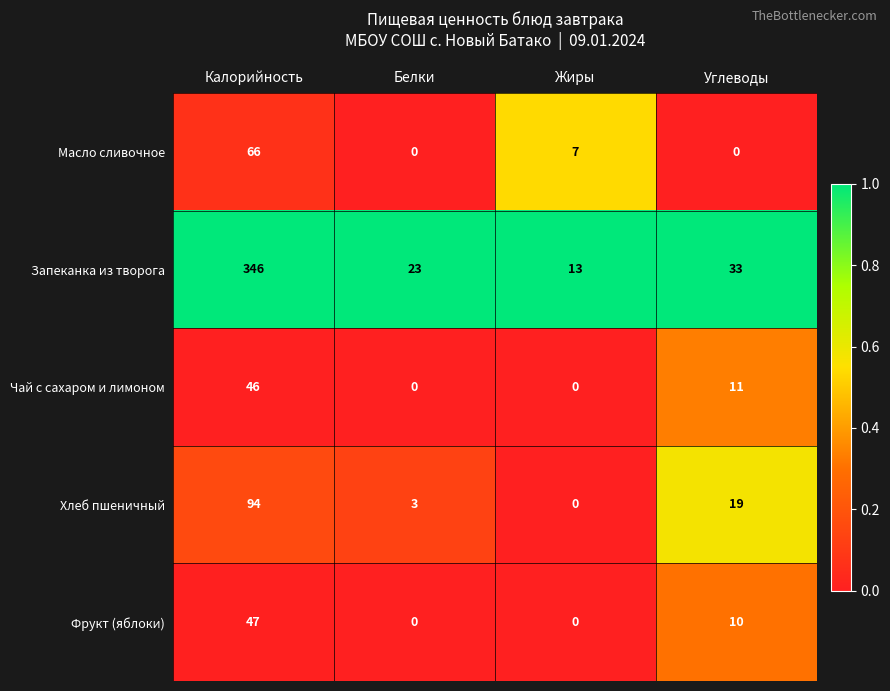

Where does the Чай с сахаром и лимоном series first go above 11?

Калорийность